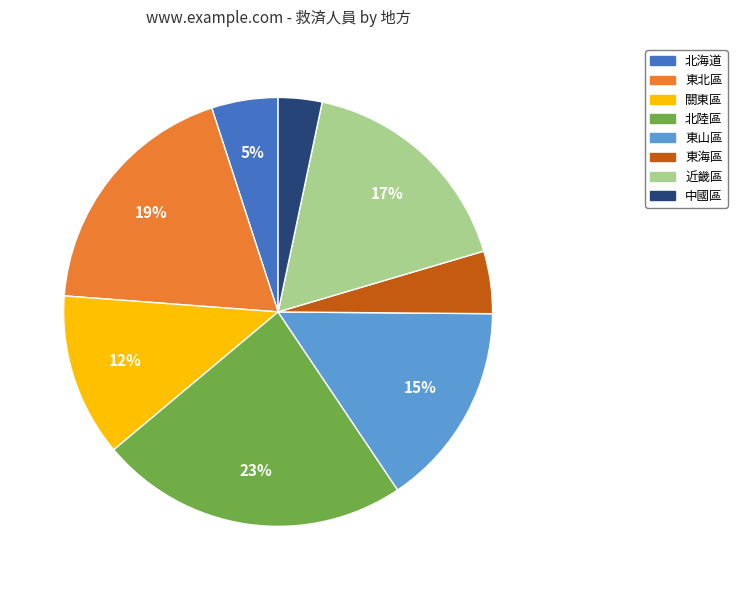

What percentage is the 中國區 slice, to the nearest percent?

3%